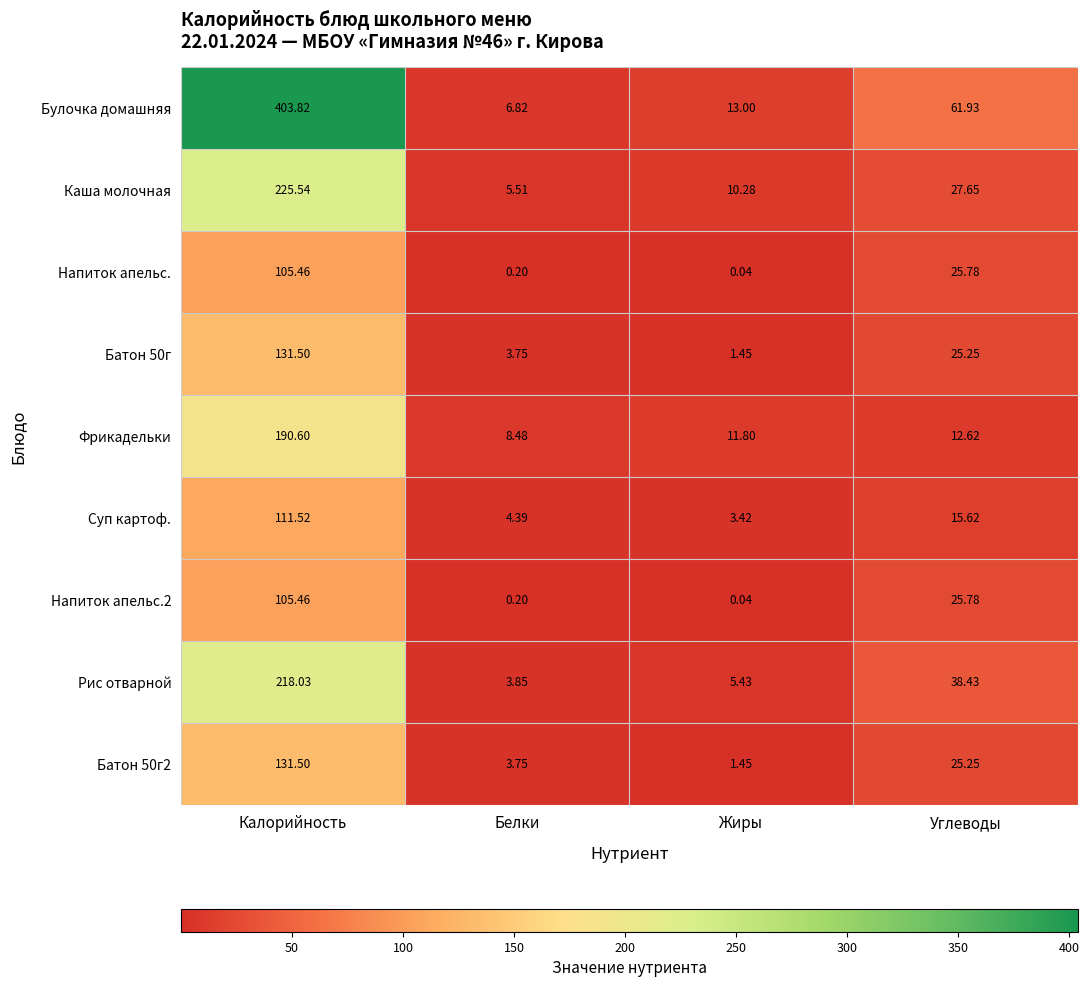

At which category is the sum across all series the highest?

Калорийность